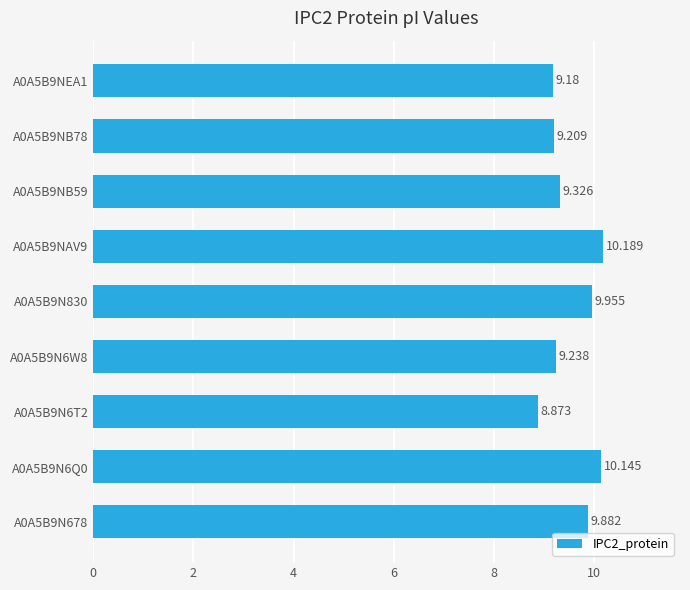

Does the chart contain any negative values?

No